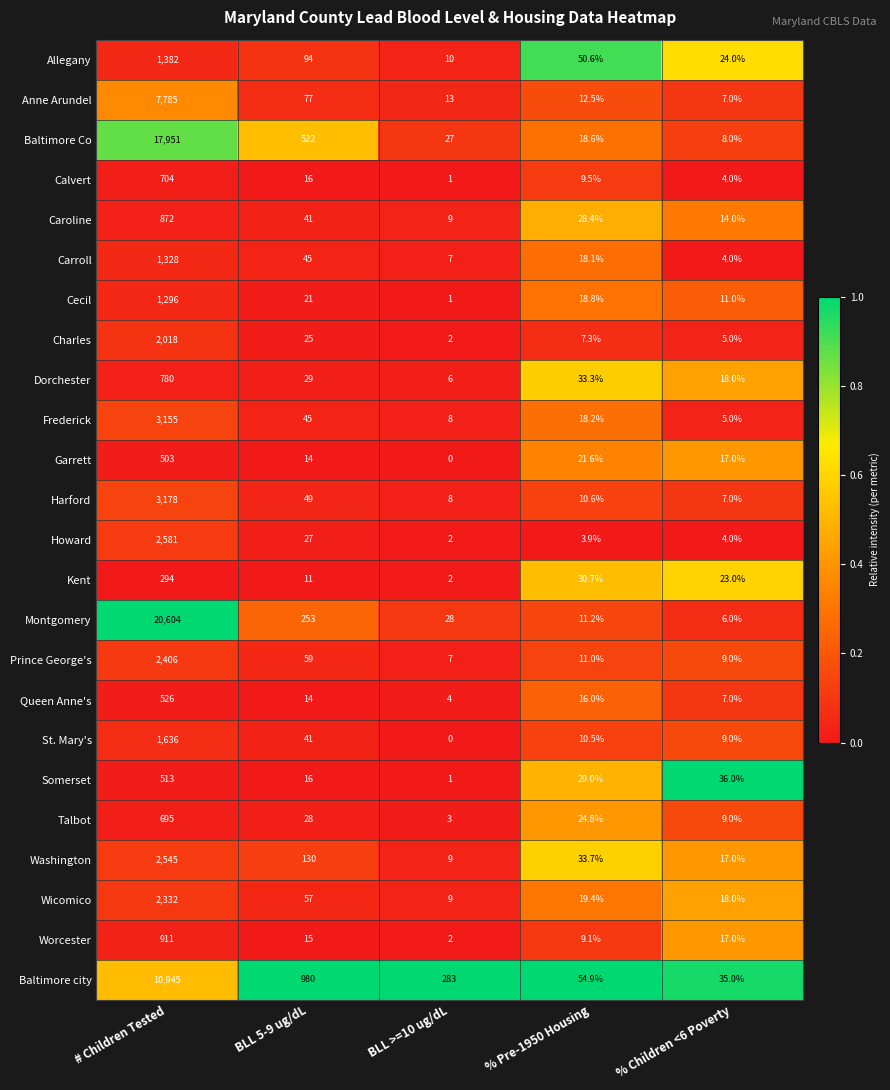

What is the total value across all series at % Pre-1950 Housing?

501.7